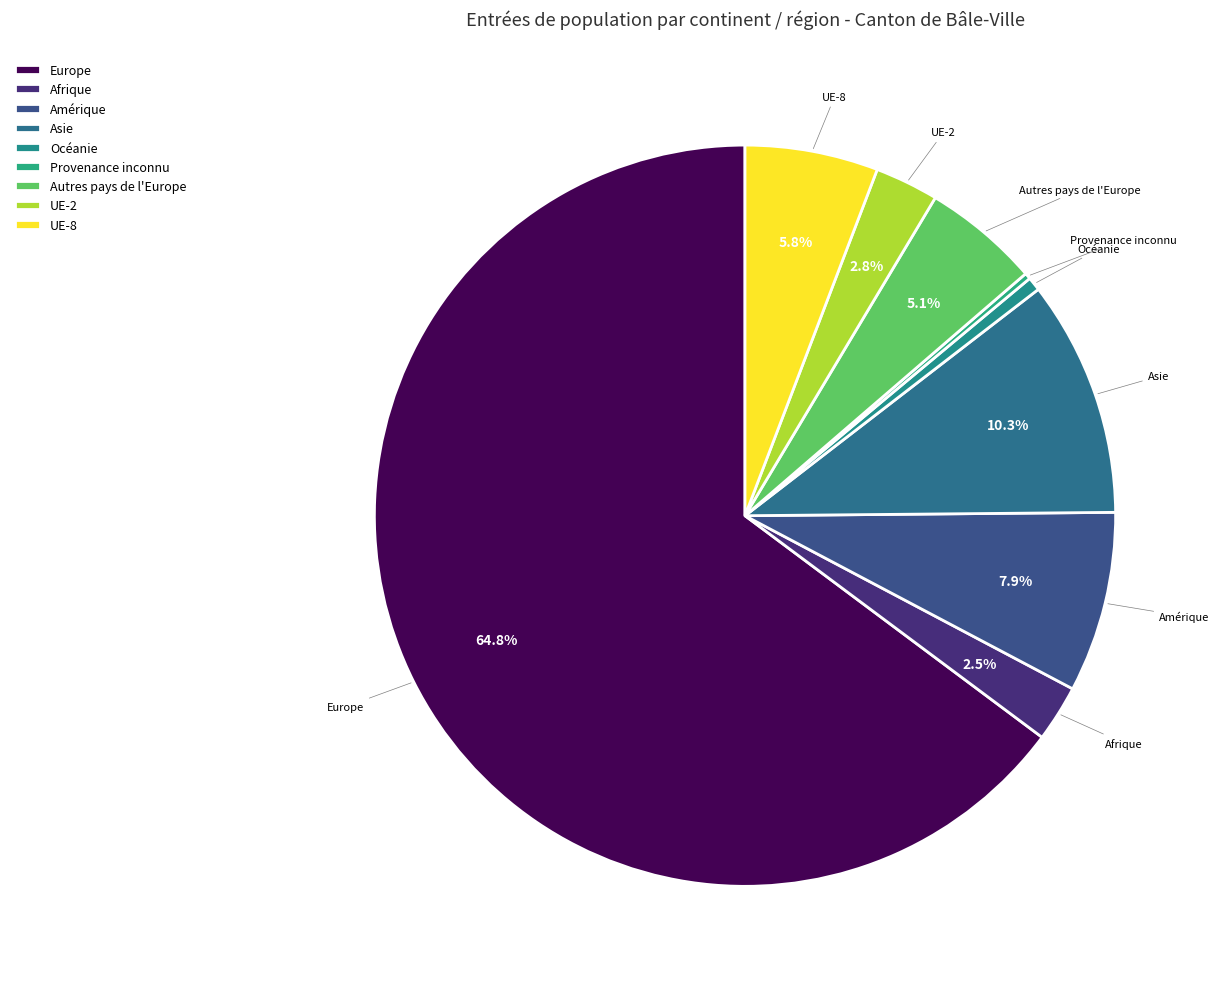

To the nearest percent, what is the difference between the Océanie and Asie slice percentages?

10%